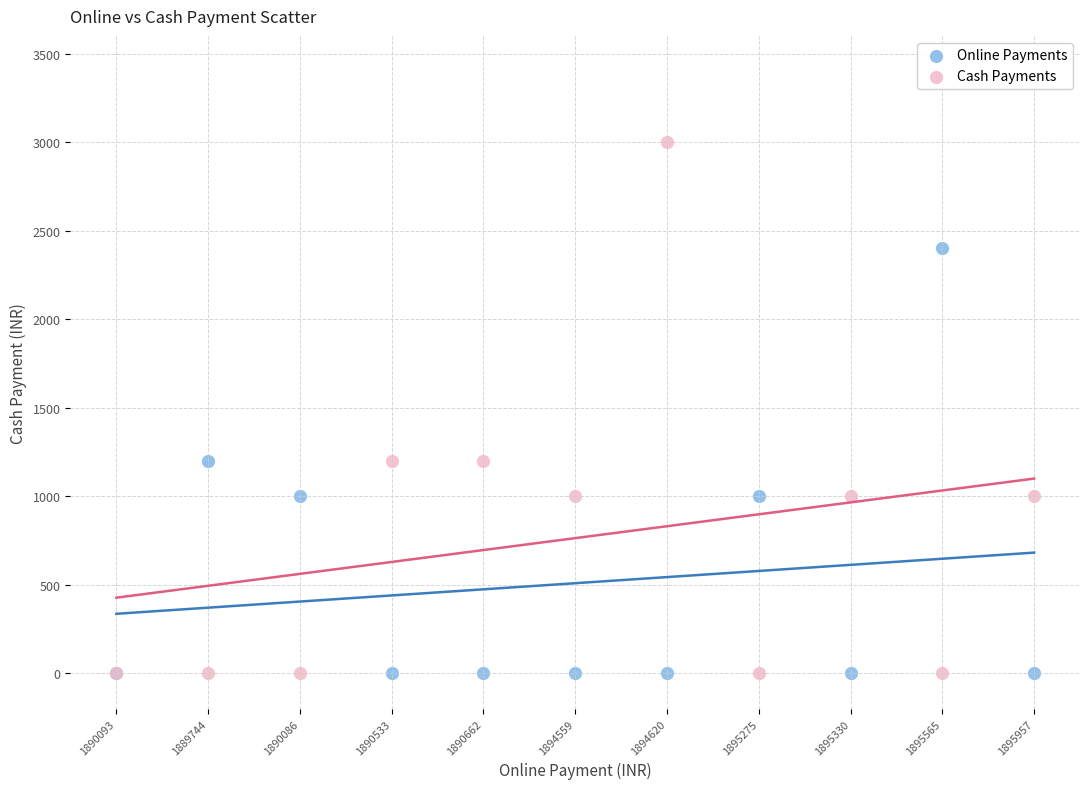

Which series reaches the maximum Y coordinate?

Cash Payments